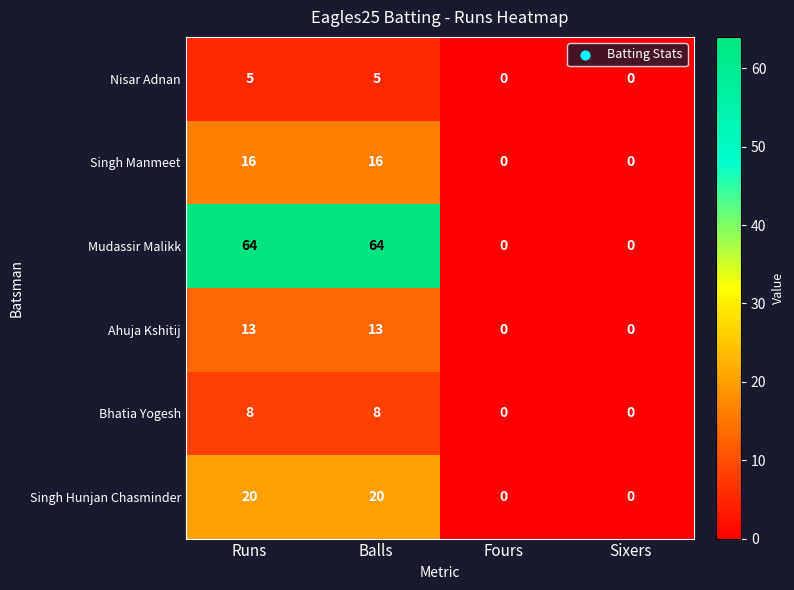

What is the difference between the second highest and minimum values in the Ahuja Kshitij series?

13